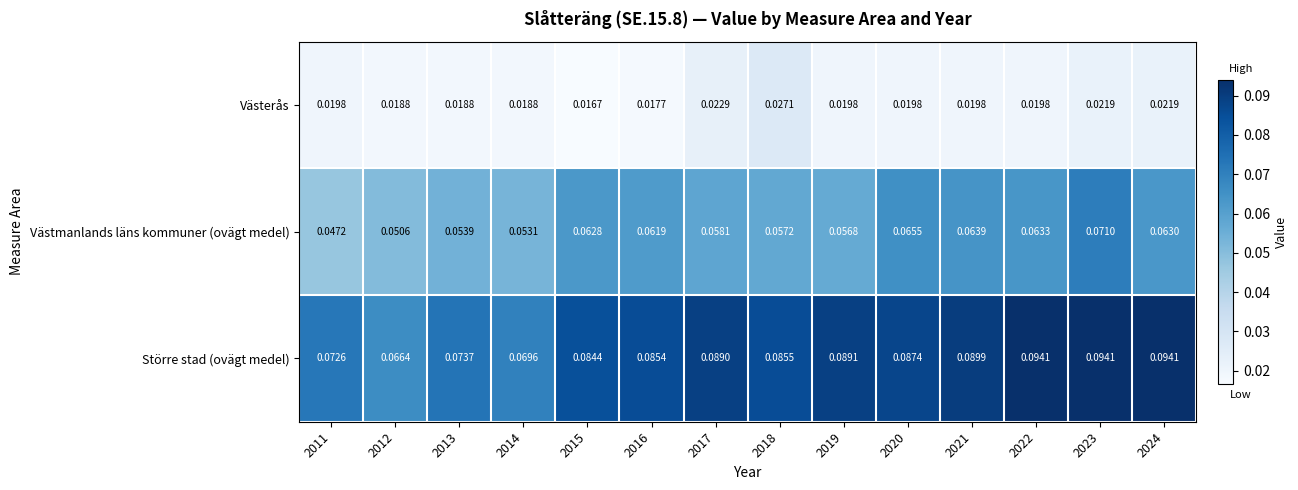

Which label corresponds to the smallest value in the chart?

2015